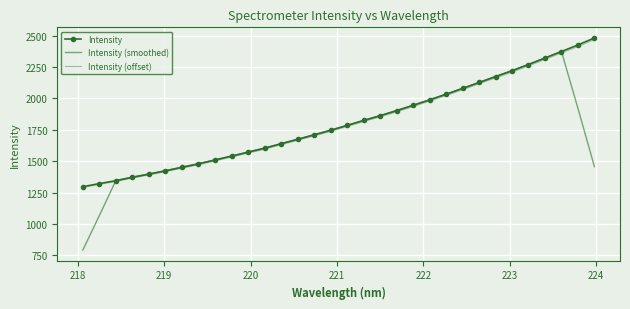

At how many categories does at least one series exceed 2246?

5